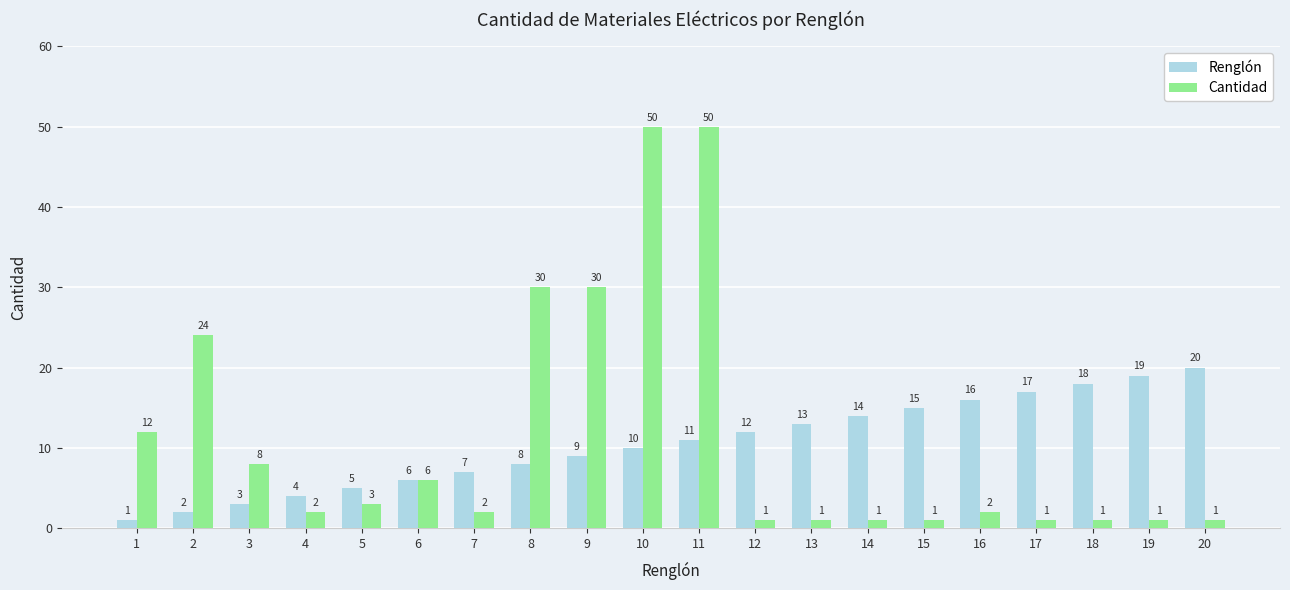

List the series in order of their peak value, highest first.

Cantidad, Renglón